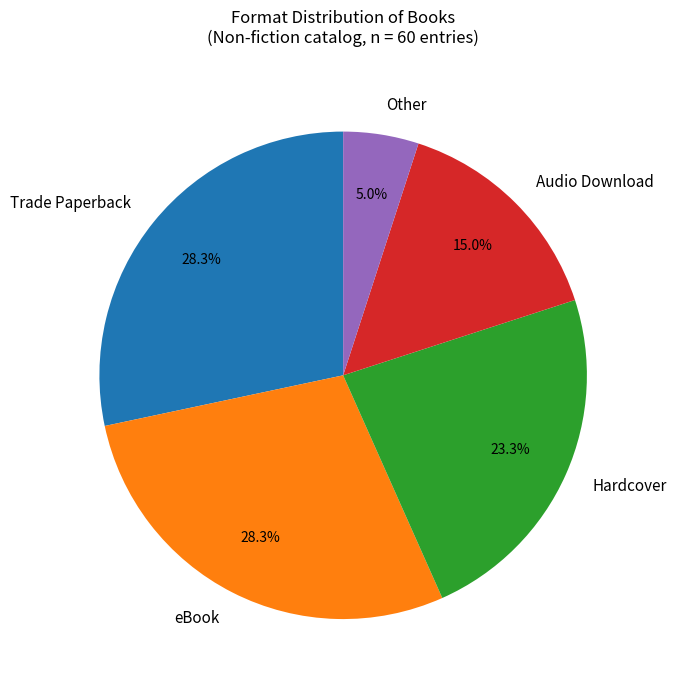

What is the ratio of the value at Trade Paperback to the value at Hardcover?

1.2